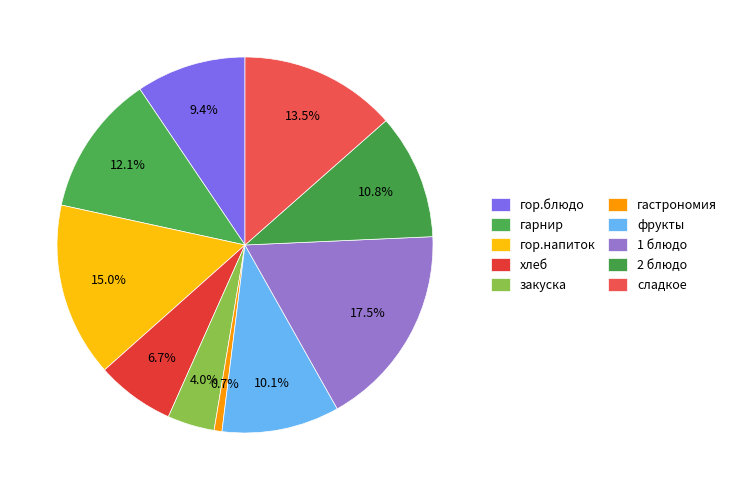

What percentage do гор.напиток and фрукты together represent?

25.1%